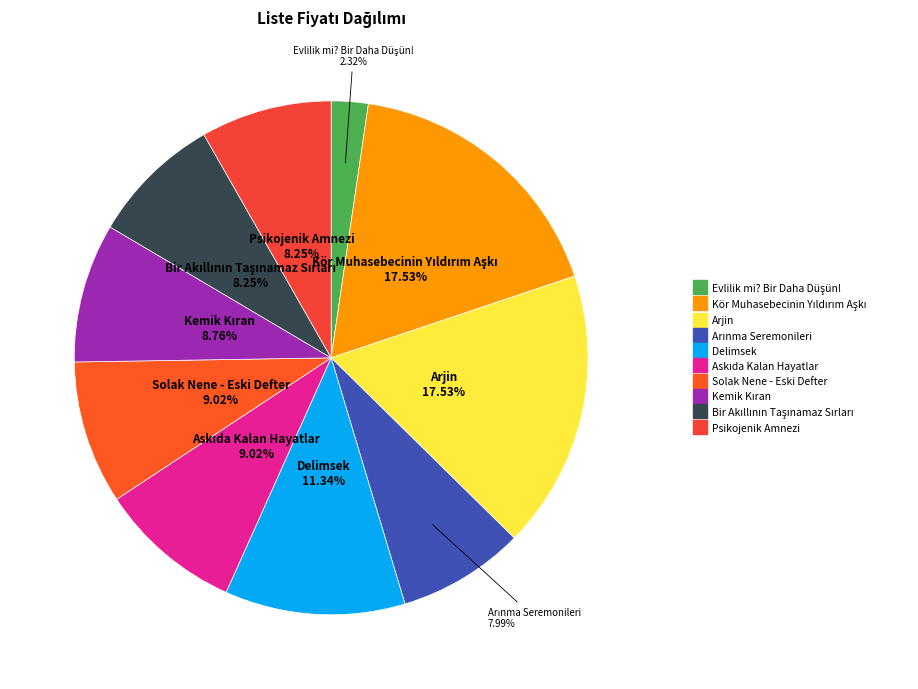

Is the sum of Arjin and Solak Nene - Eski Defter greater than half?

No